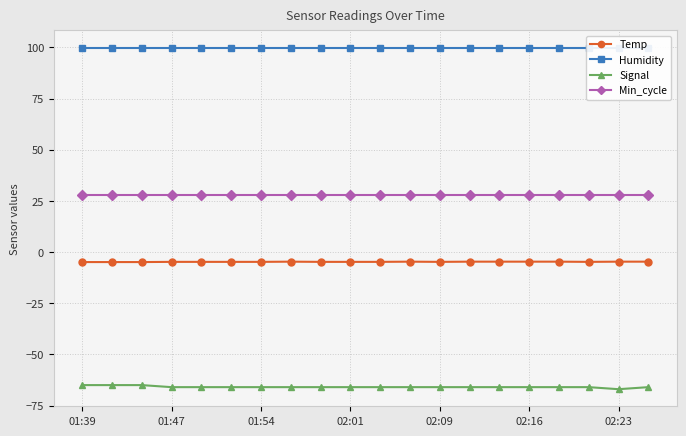

How many values in the Signal series are below -66?

1